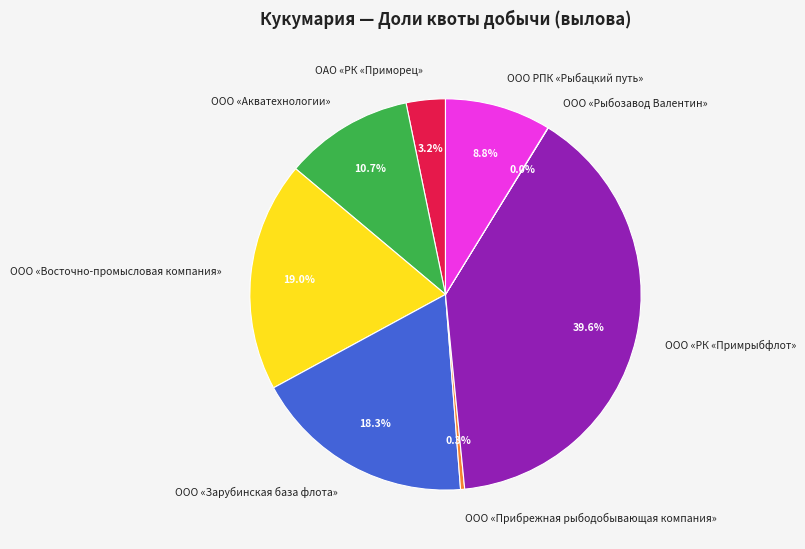

Does ООО «РК «Примрыбфлот» account for over 50% of the chart?

No